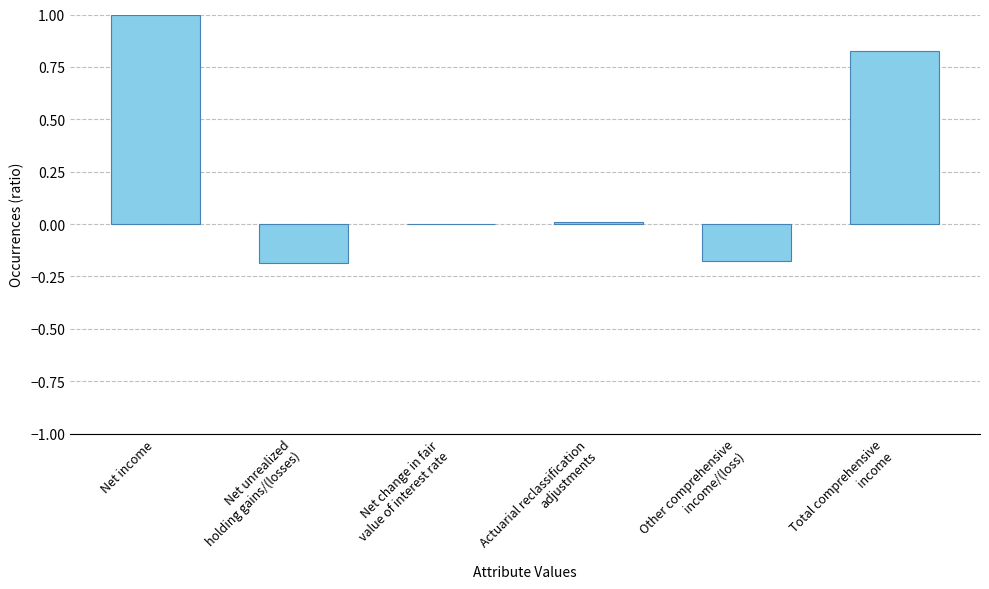

The chart shows a value of 1.0 at Net income. True or false?

True